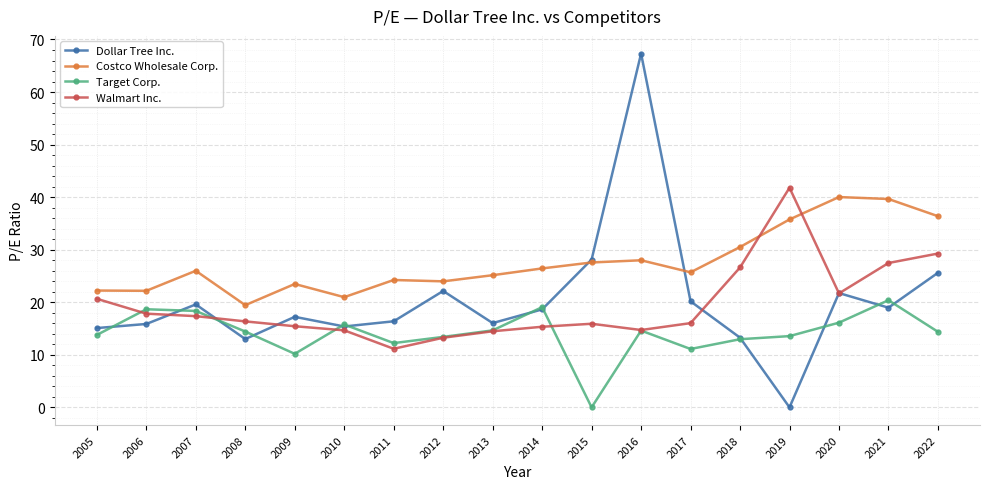

Is it true that Dollar Tree Inc. equals 21.8 at 2020?

True